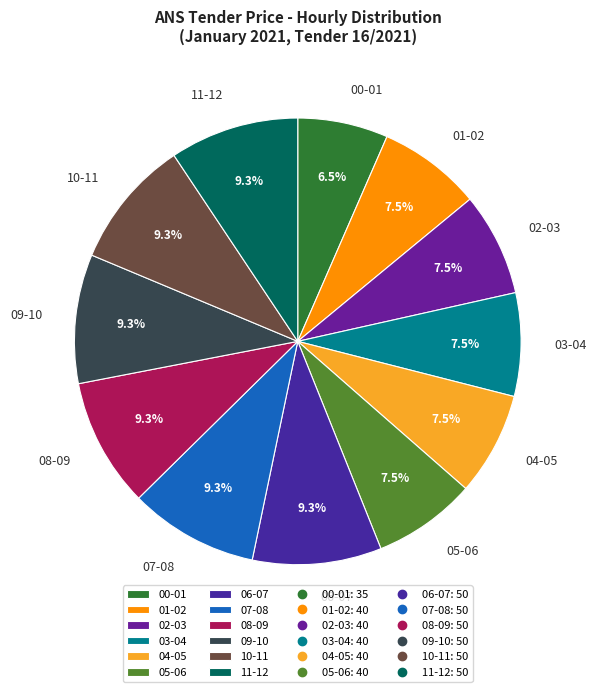

Is the sum of 08-09 and 05-06 greater than half?

No